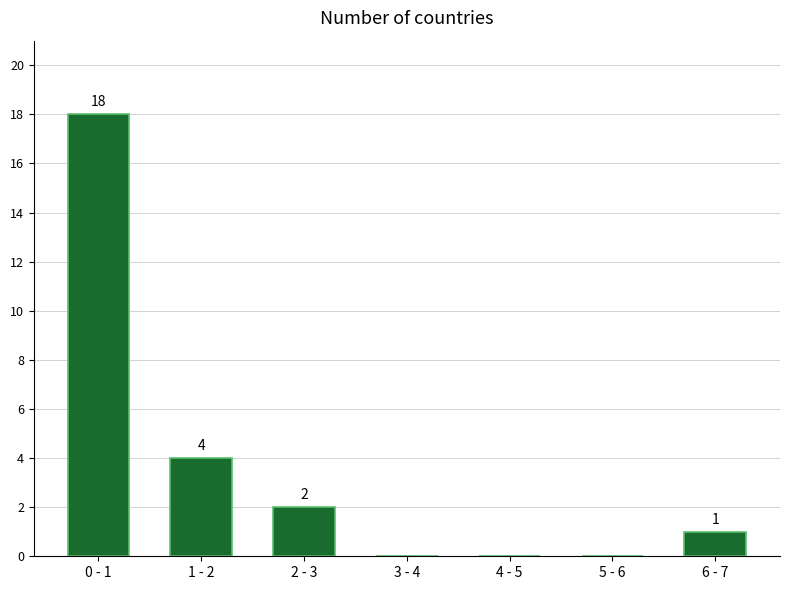

Reading left to right, extract all data points from this chart.

0 - 1=18	1 - 2=4	2 - 3=2	3 - 4=0	4 - 5=0	5 - 6=0	6 - 7=1